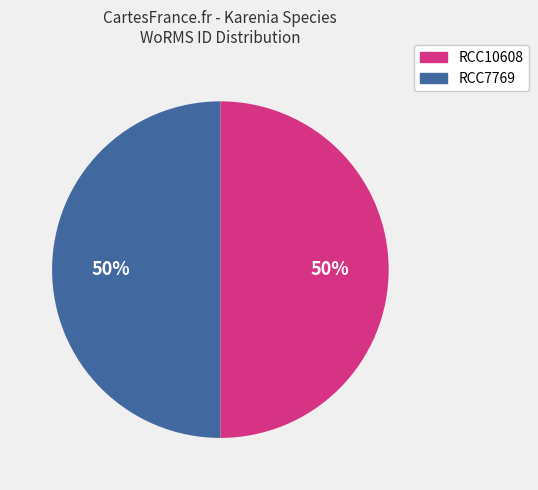

To the nearest percent, what percentage of the pie is RCC10608?

50%